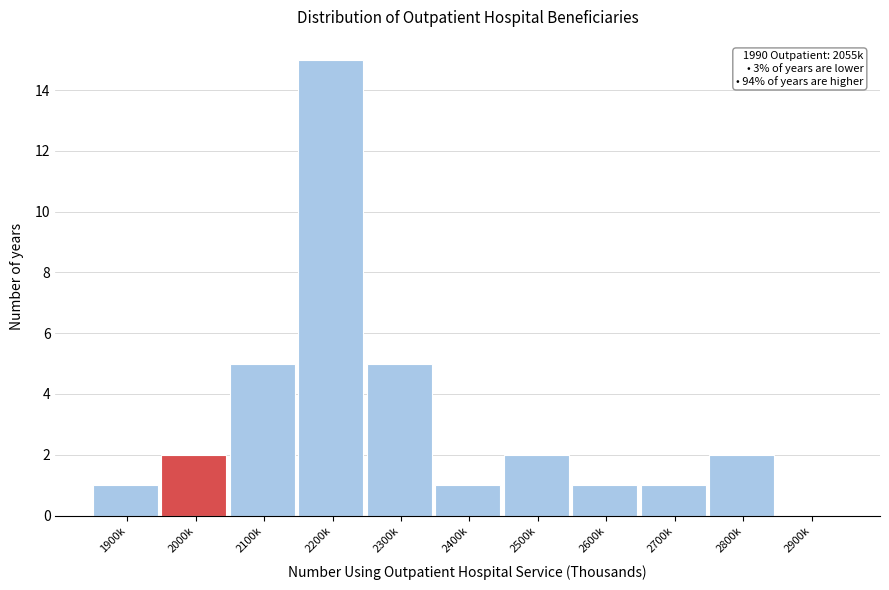

Reading left to right, extract all data points from this chart.

1900k=1	2000k=2	2100k=5	2200k=15	2300k=5	2400k=1	2500k=2	2600k=1	2700k=1	2800k=2	2900k=0